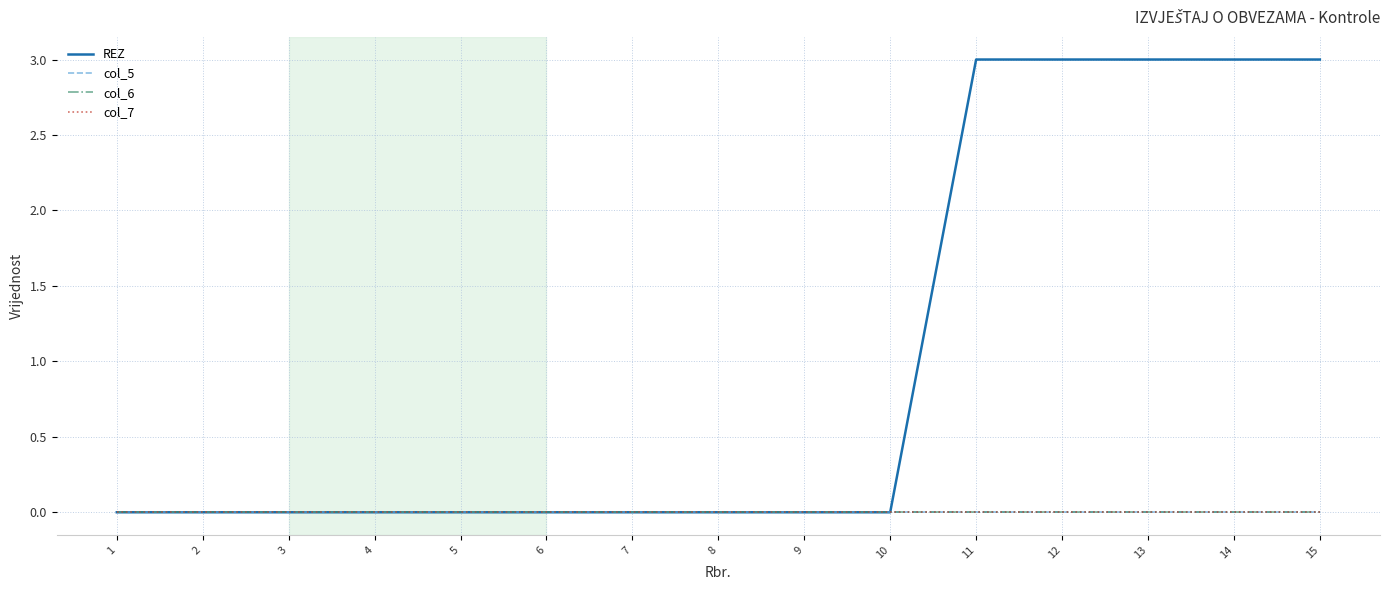

Is this an area chart (filled region under the line)?

No